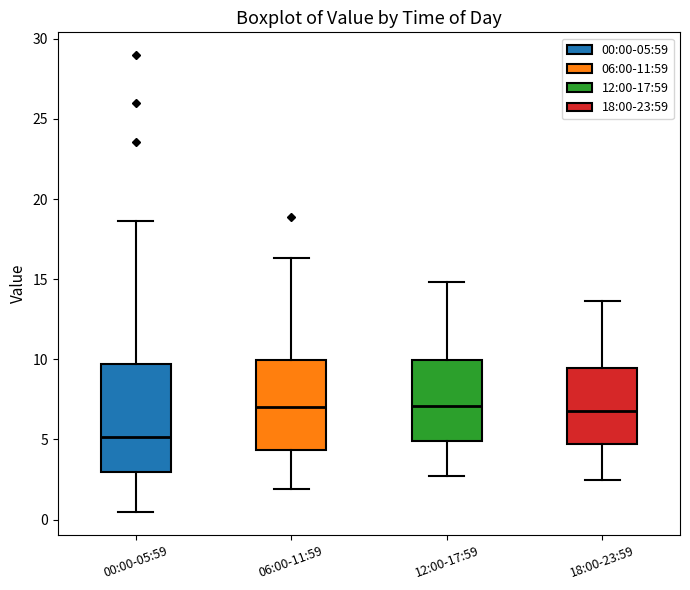

Which box is the tallest, from its lower edge to its upper edge?

00:00-05:59